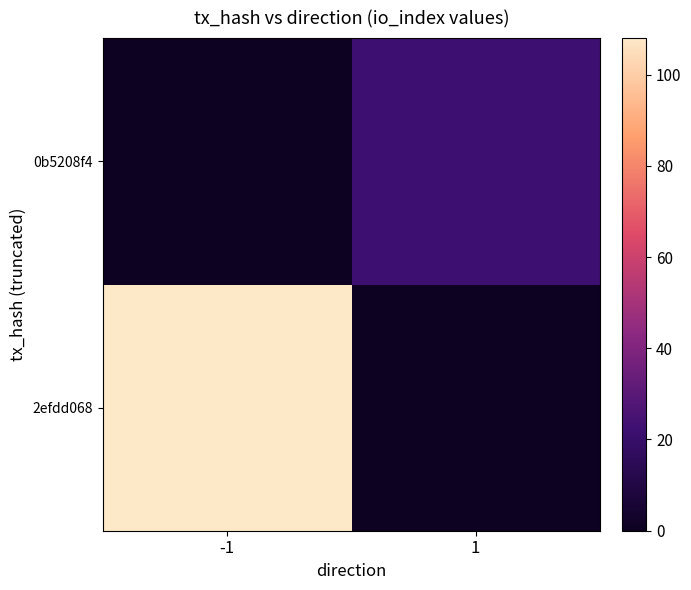

What is the total value across all series at 1?

22